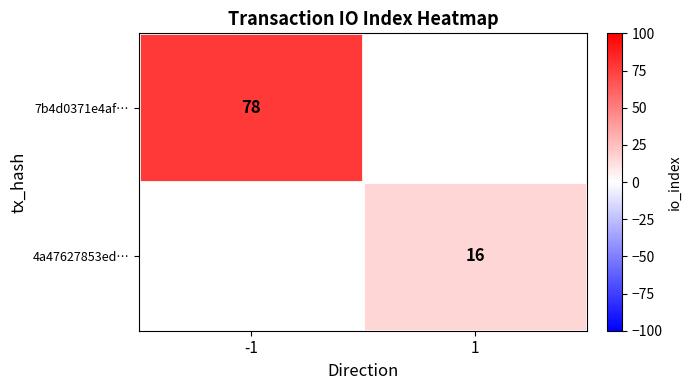

Is it true that 7b4d0371e4af… equals 78 at -1?

True